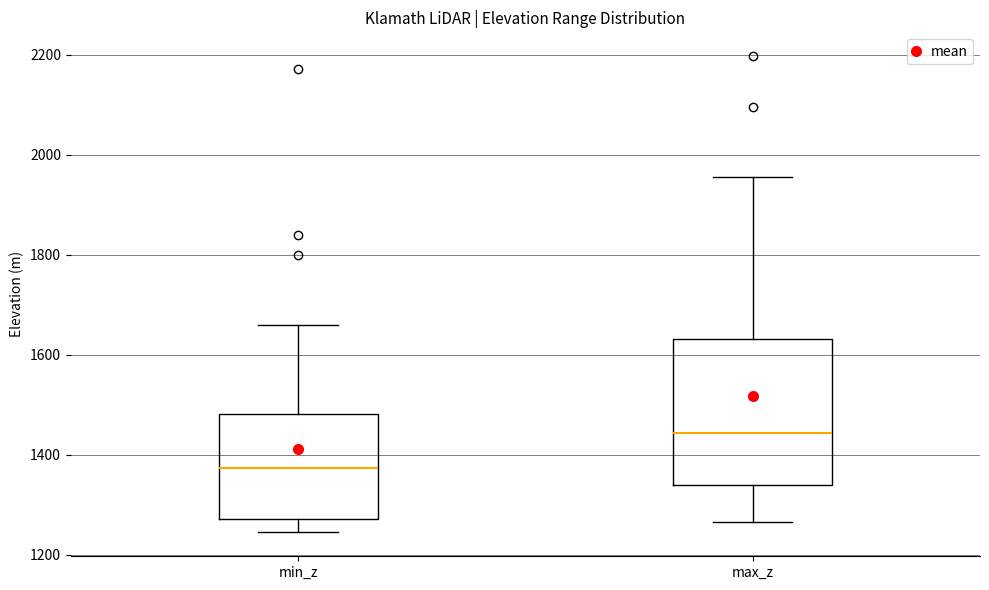

Reading left to right, read every box against the y-axis: the position of its median line, the range the box covers, and the ends of its whiskers. The values are not printed on the chart, so give them approximately, as read against the axis.

min_z: median 1380, box 1280 to 1480, whiskers 1240 to 1660
max_z: median 1440, box 1340 to 1640, whiskers 1260 to 1960